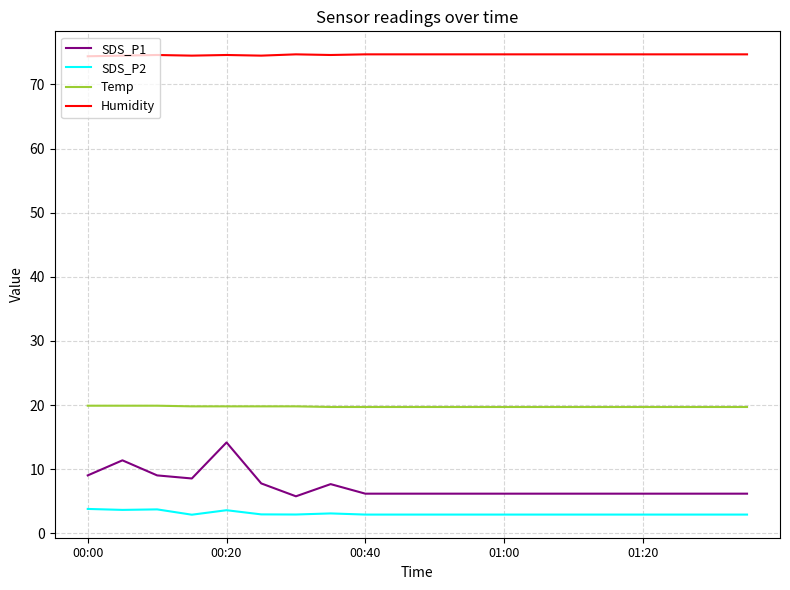

Which series has the largest total across all categories?

Humidity